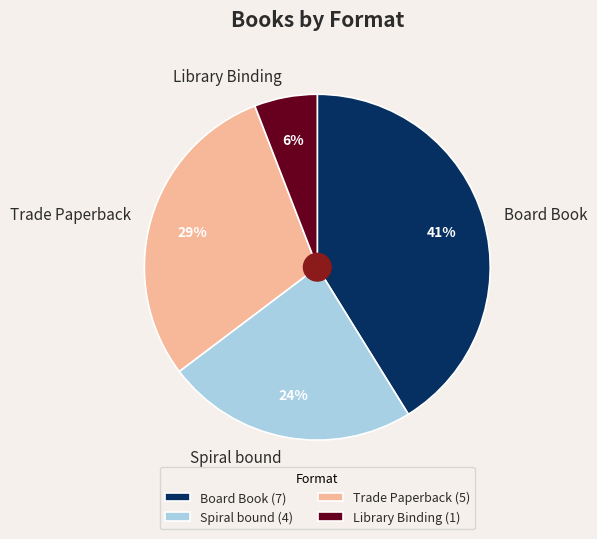

Between Library Binding and Board Book, which is larger?

Board Book